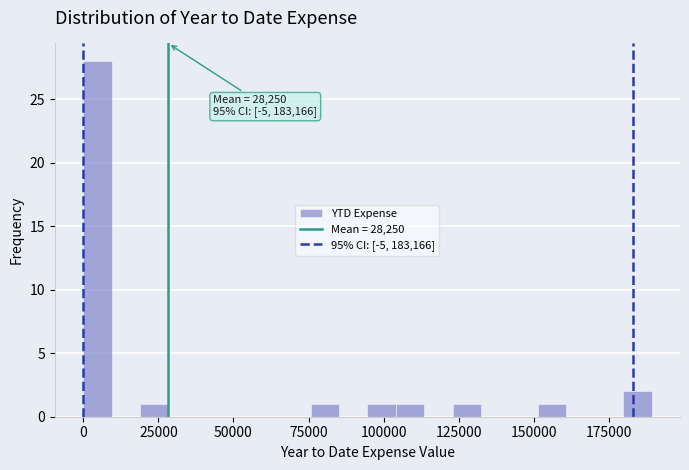

Around what value on the x-axis is the tallest bar? Give the approximate position of its centre, as read against the axis.

5000